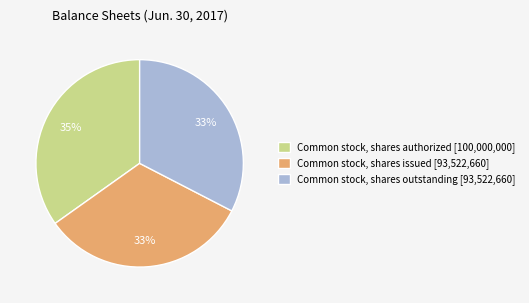

What is the ratio of the value at Common stock, shares authorized [100,000,000] to the value at Common stock, shares issued [93,522,660]?

1.1